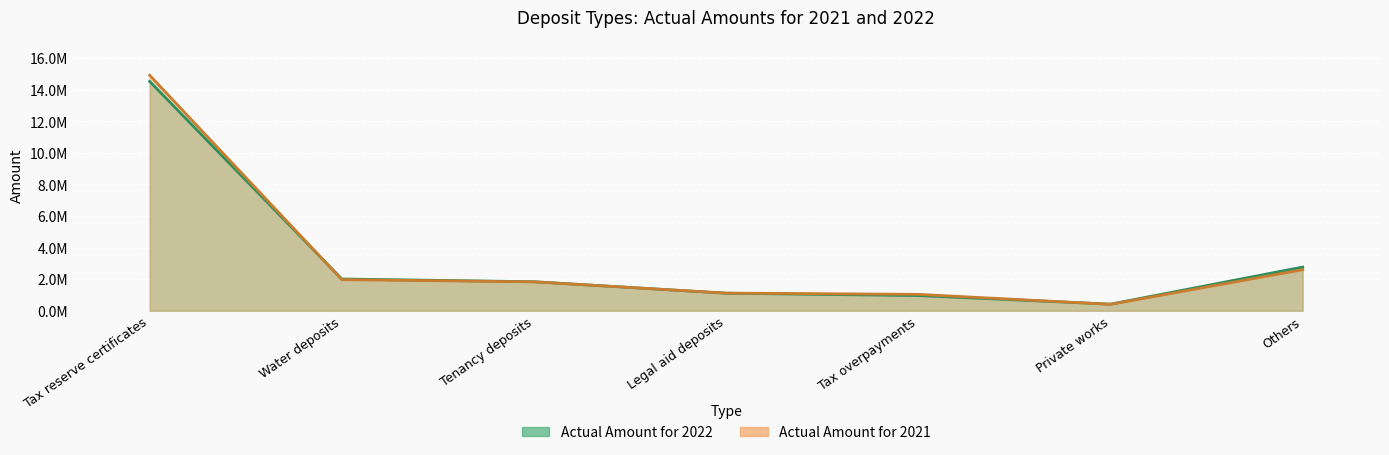

Between which two adjacent categories do Actual Amount for 2022 and Actual Amount for 2021 first intersect?

Tax reserve certificates and Water deposits